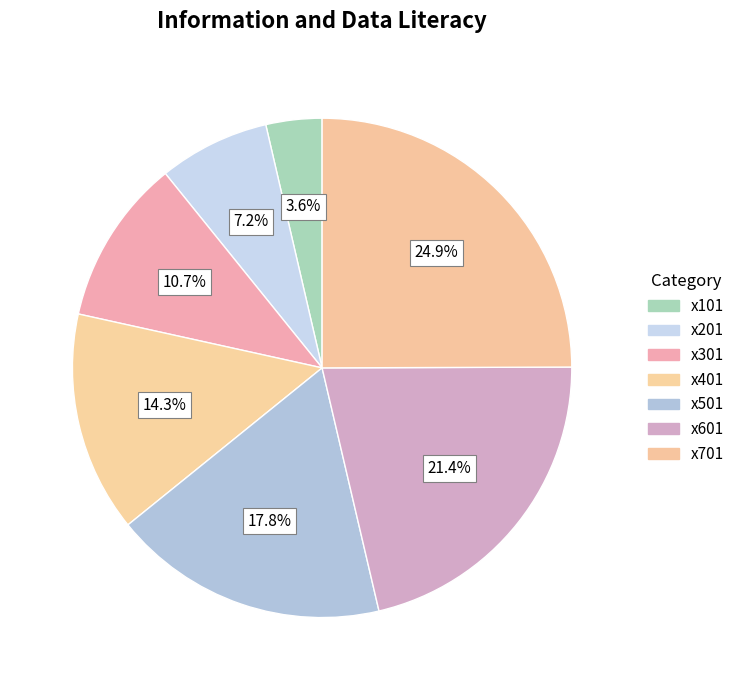

Does x201 account for over 50% of the chart?

No